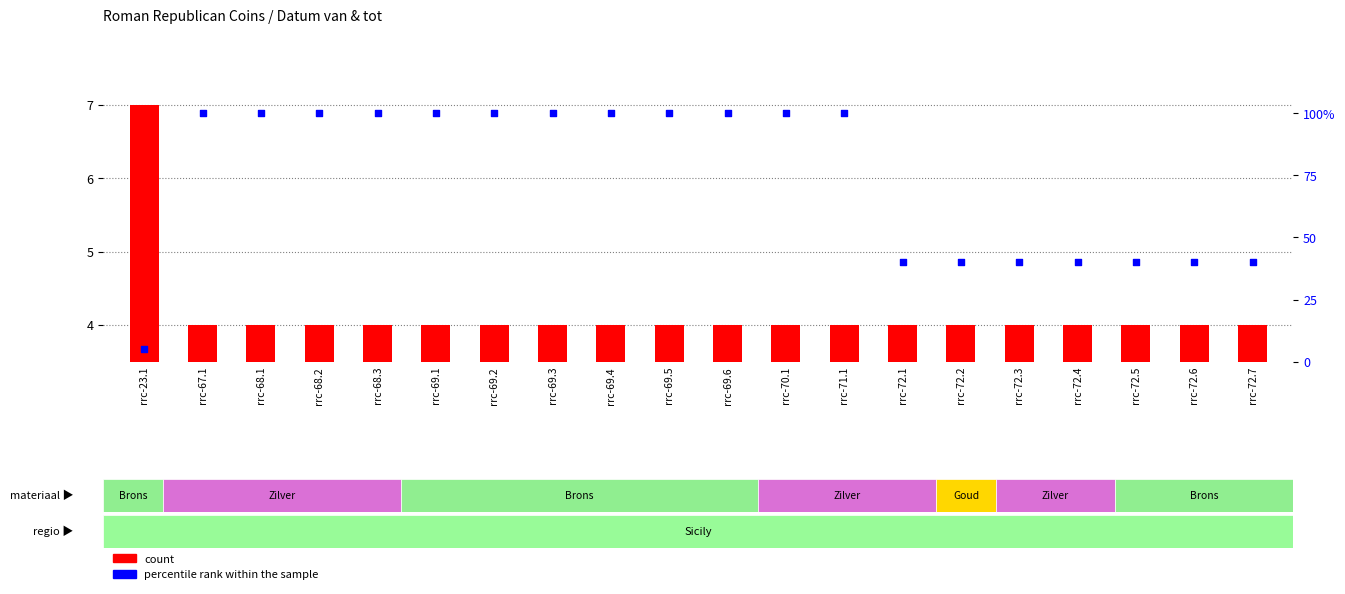

Which series reaches the minimum Y coordinate?

count